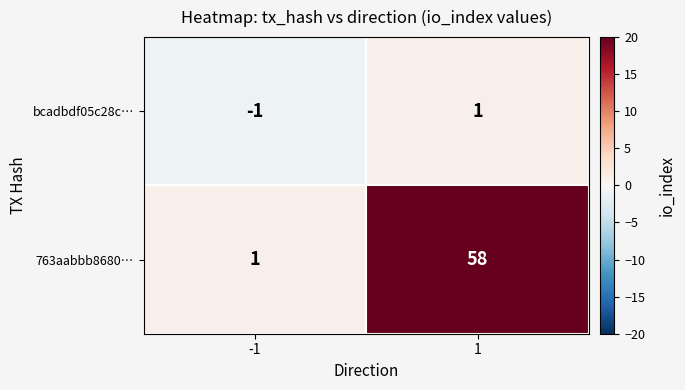

What is the spread (max minus min) of values at 1?

57